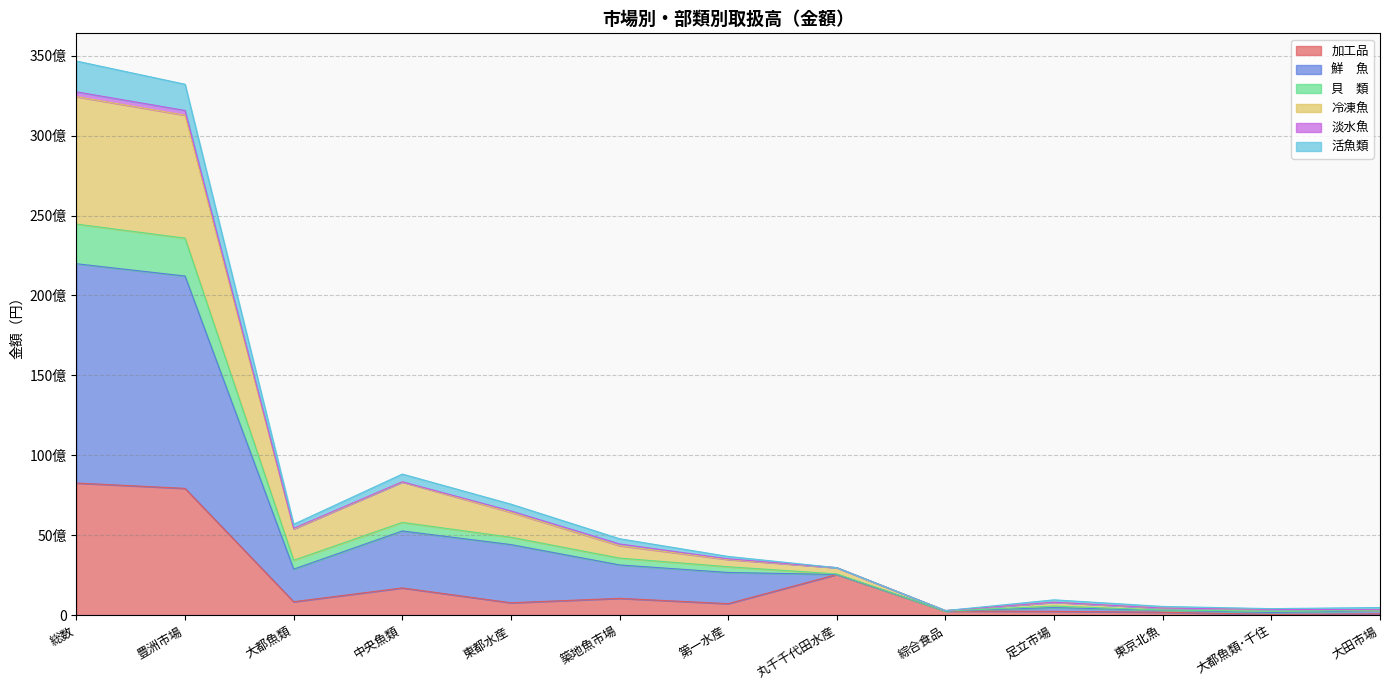

Does the chart display data point markers on the line(s)?

No